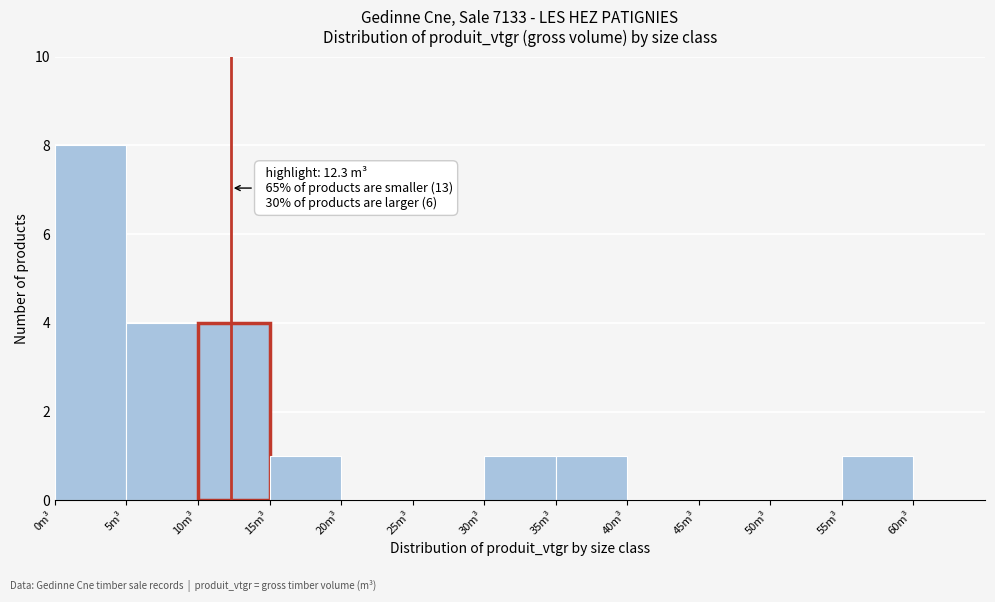

Which range on the x-axis has the tallest bar?

0 to 5